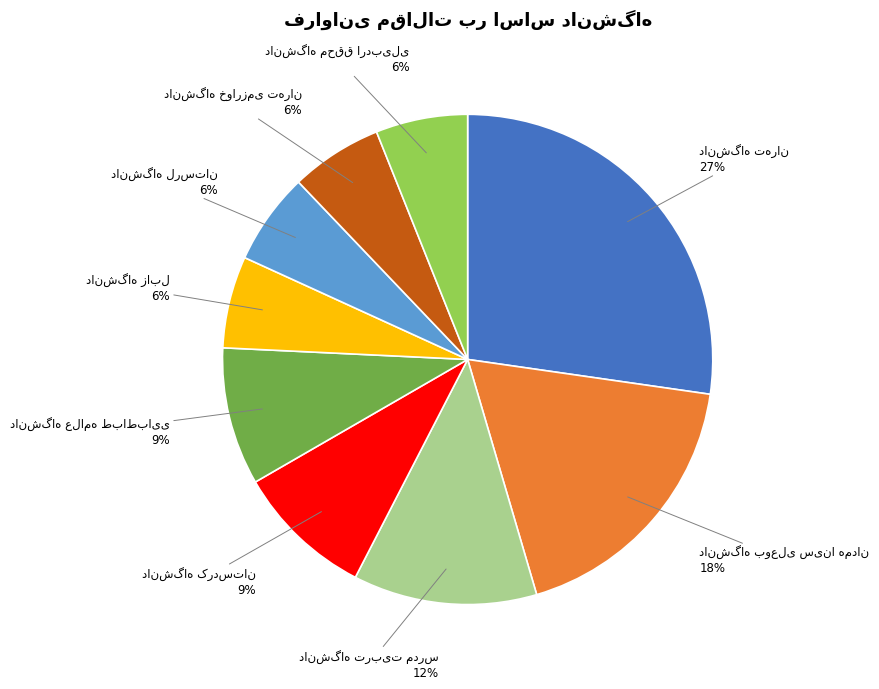

Does any single category account for the majority?

No